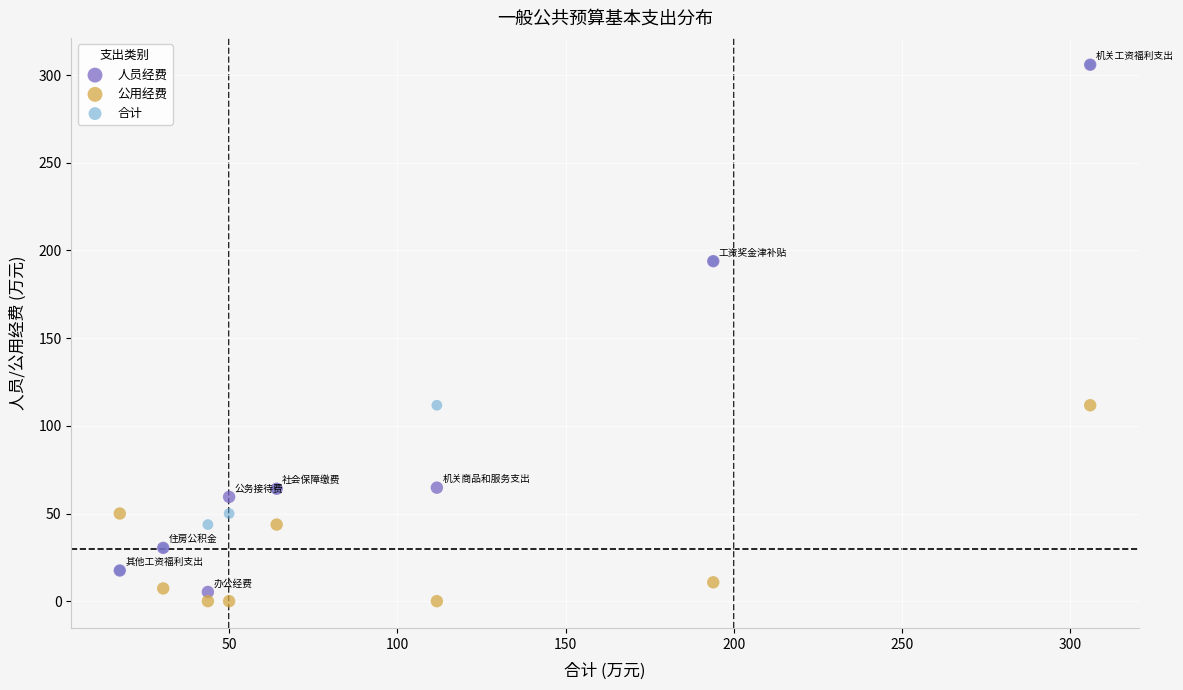

Which series has the widest spread of Y values?

人员经费